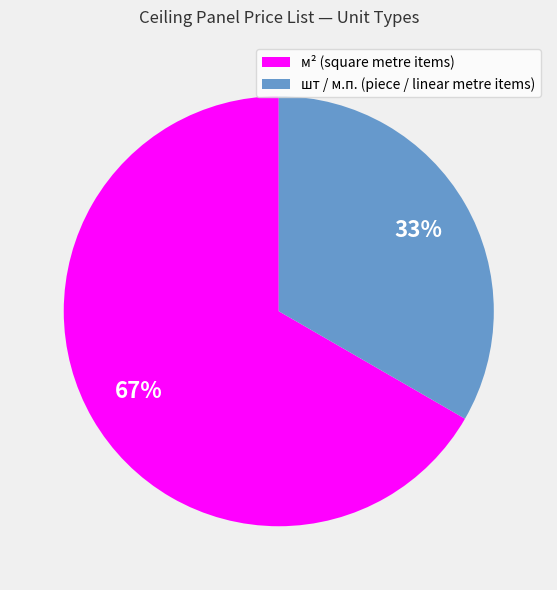

To the nearest percent, what is the average slice percentage?

50%